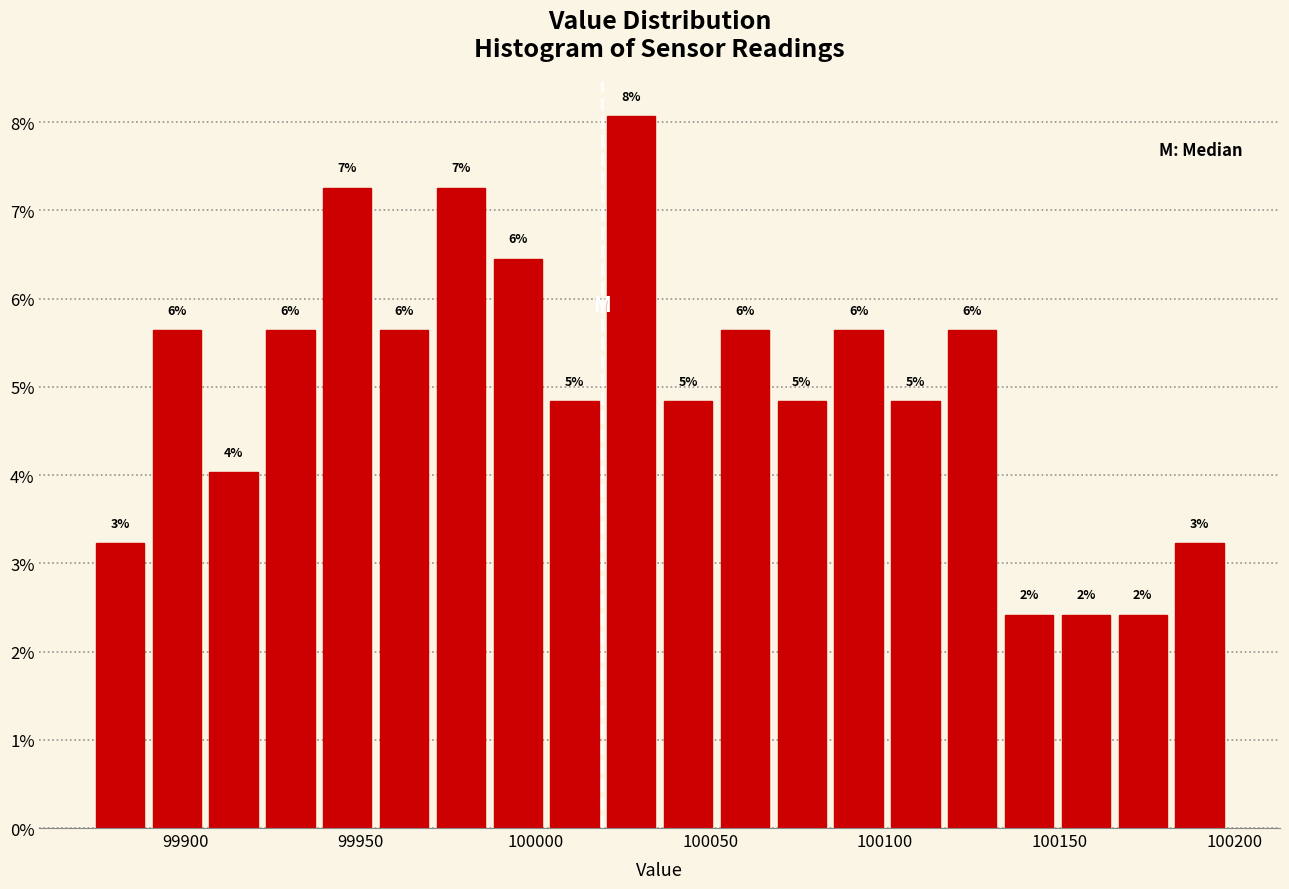

Read against the x-axis, roughly where is the centre of the tallest bar?

100025